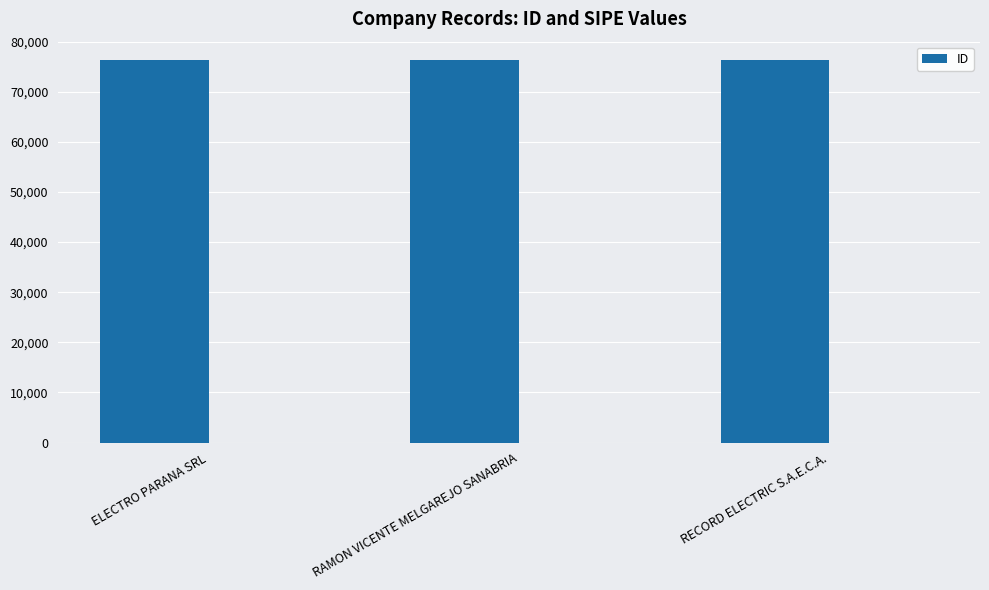

Does the chart contain any negative values?

No